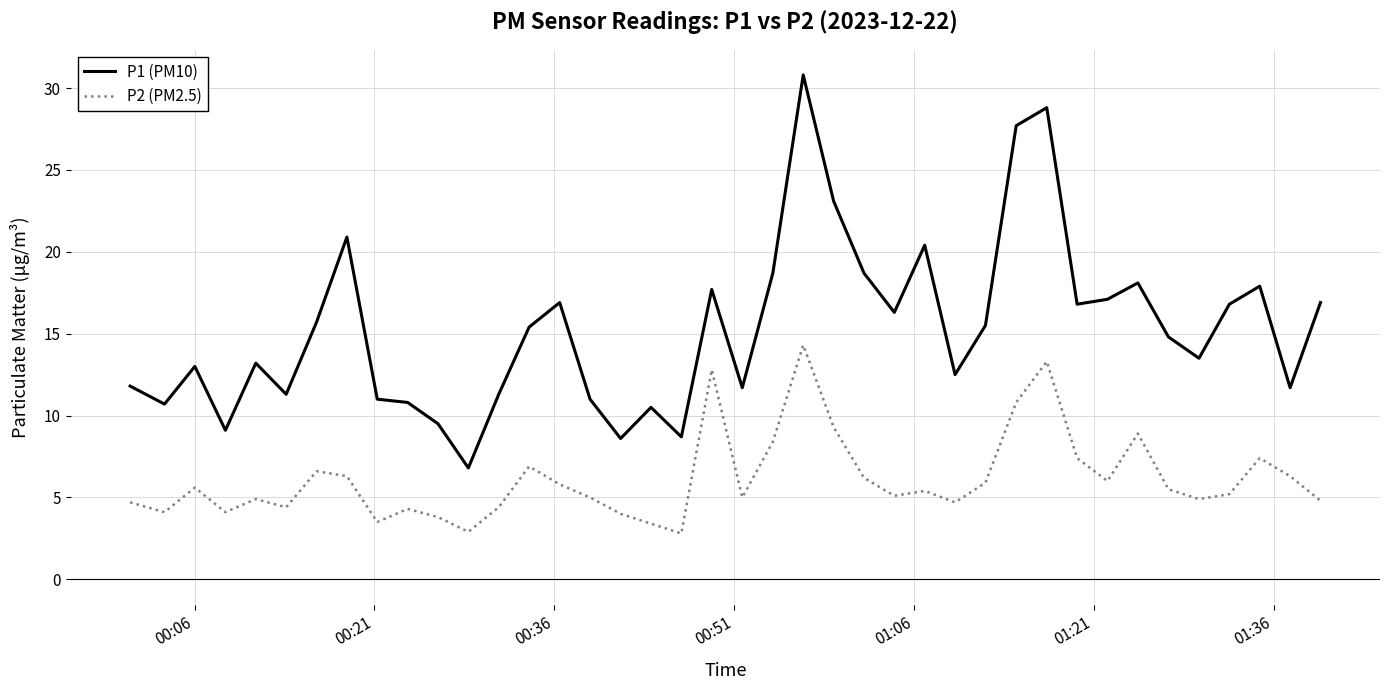

What is the difference between the maximum and minimum values in the P2 (PM2.5) series?

11.5